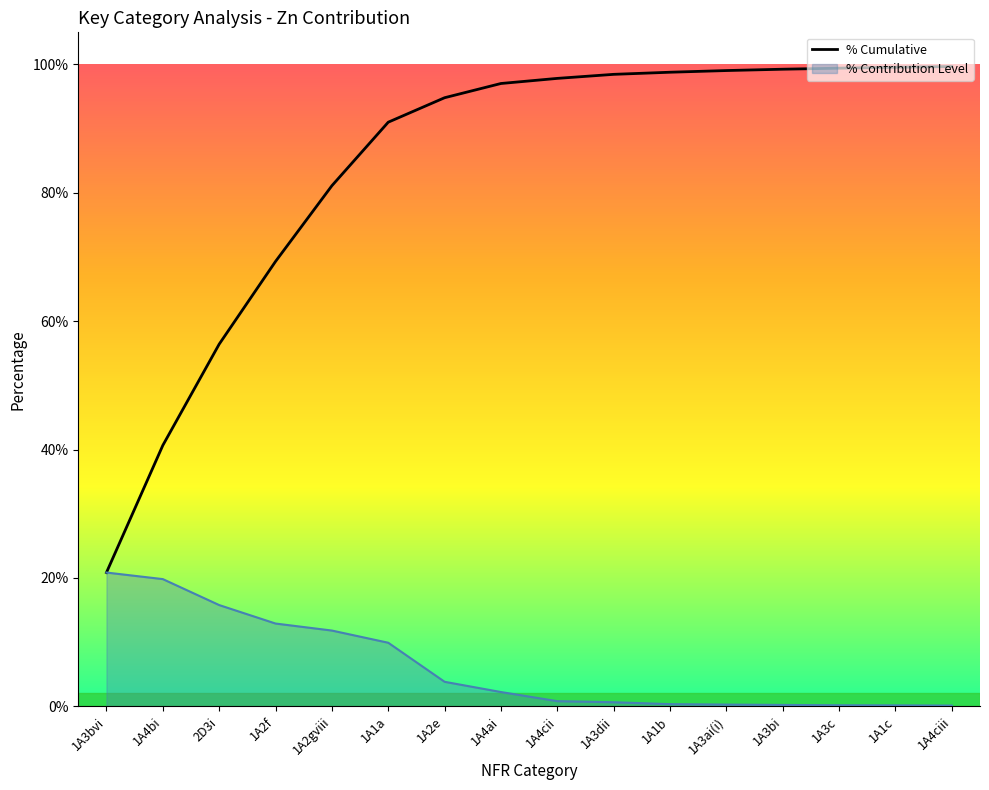

What is the sum of the values at 1A3c and 1A4bi?

1.4